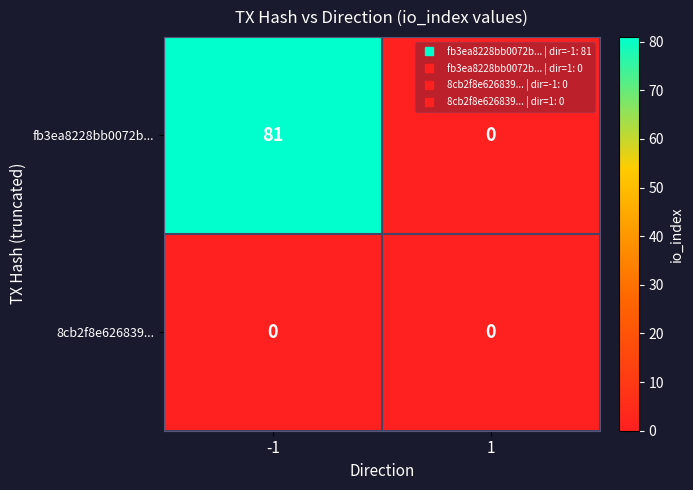

Is it true that 8cb2f8e626839... equals 0 at 1?

True